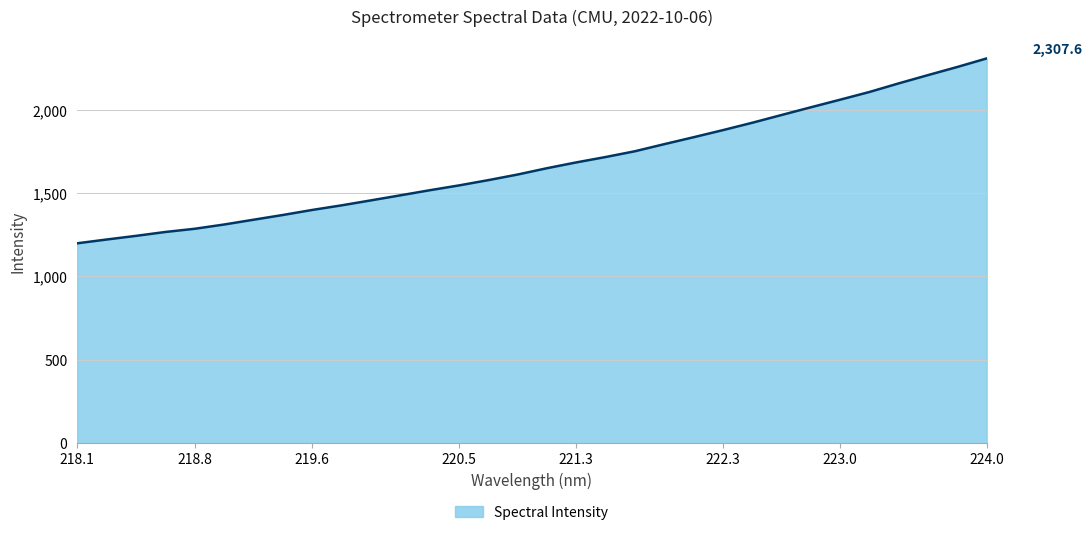

What is the sum of all values?

53556.6